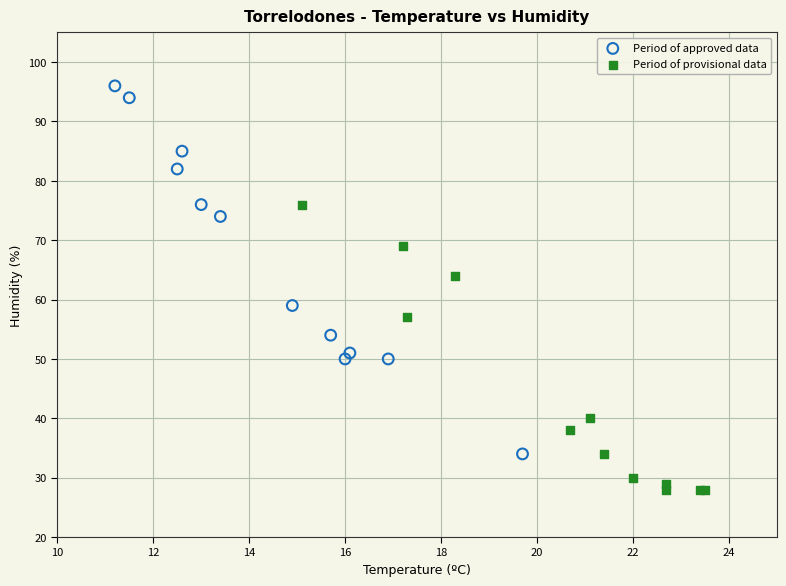

Which series has the widest spread of Y values?

Period of approved data